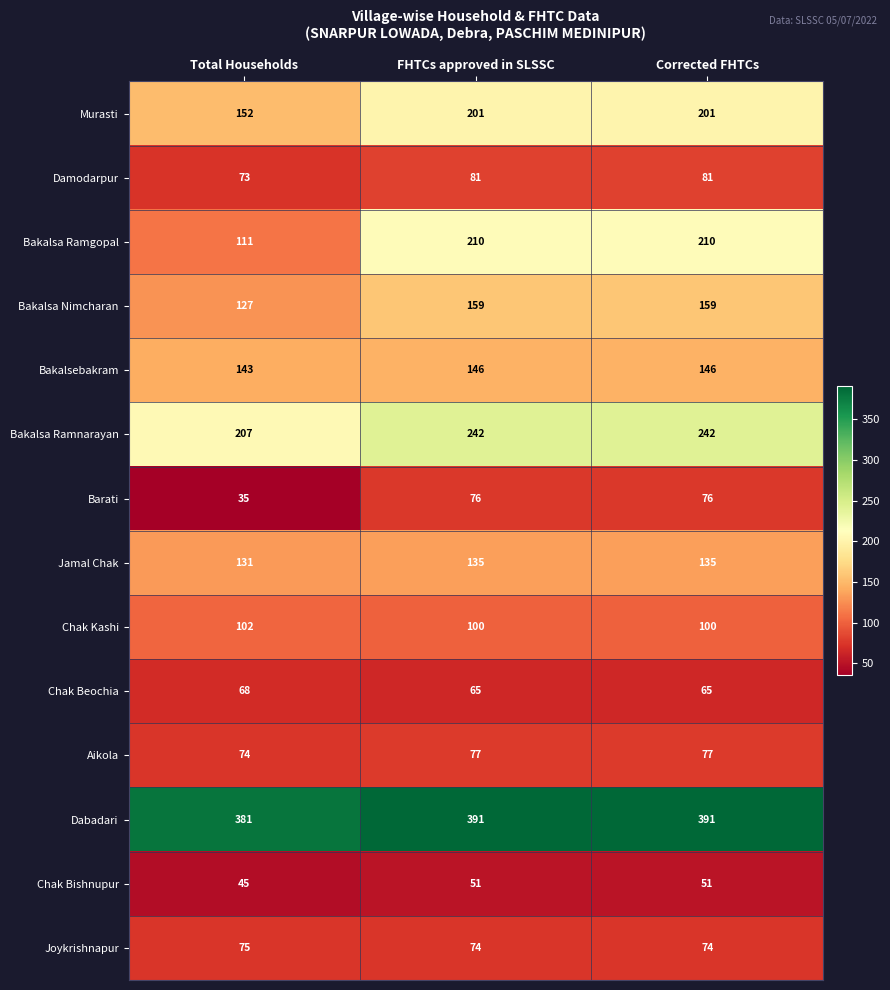

What is the sum of all Chak Bishnupur values?

147